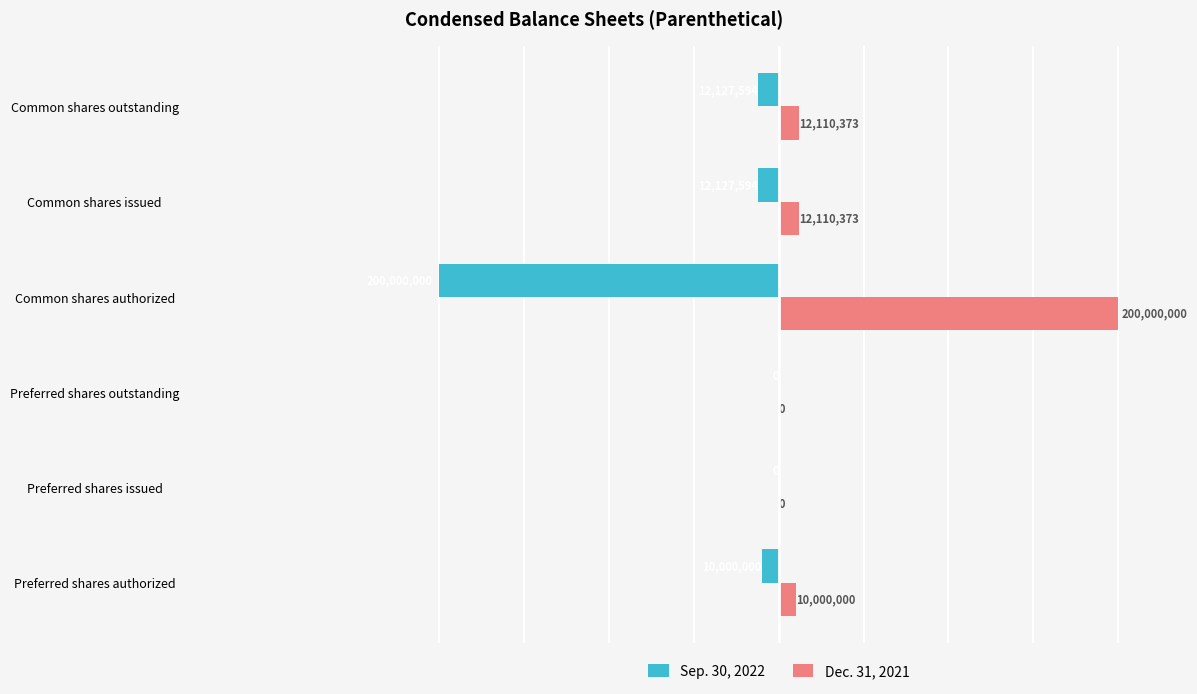

At which label is Sep. 30, 2022 closest to -100000000?

Common shares issued